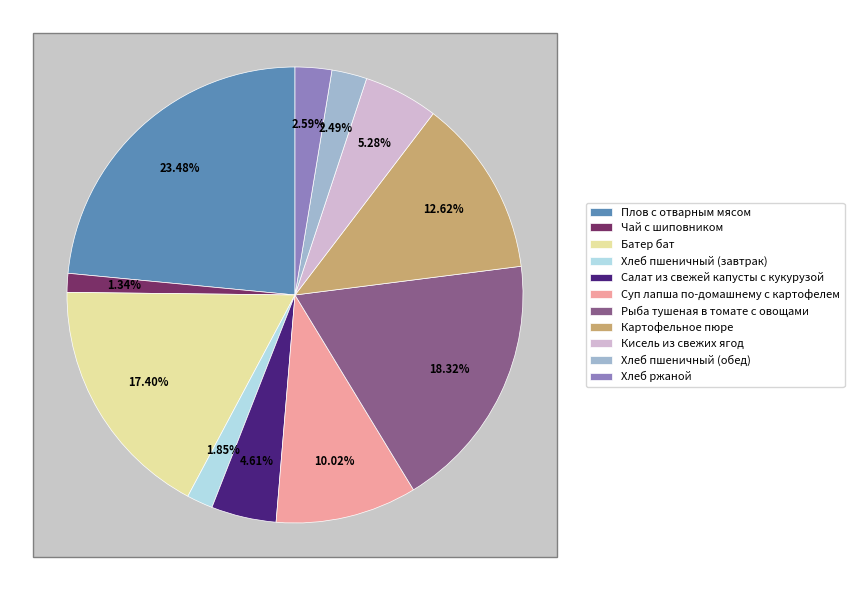

Which has a higher value, Хлеб пшеничный (обед) or Рыба тушеная в томате с овощами?

Рыба тушеная в томате с овощами